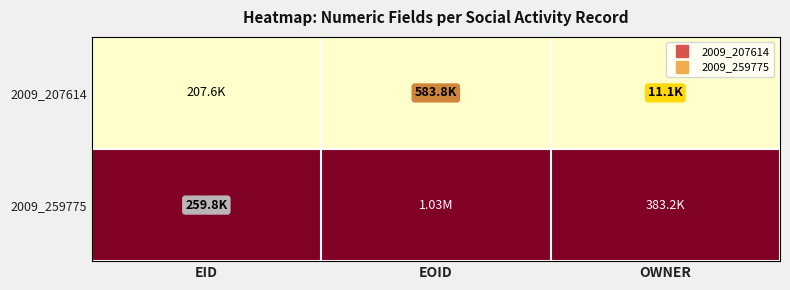

Rank the series at EOID from highest to lowest value.

2009_259775, 2009_207614